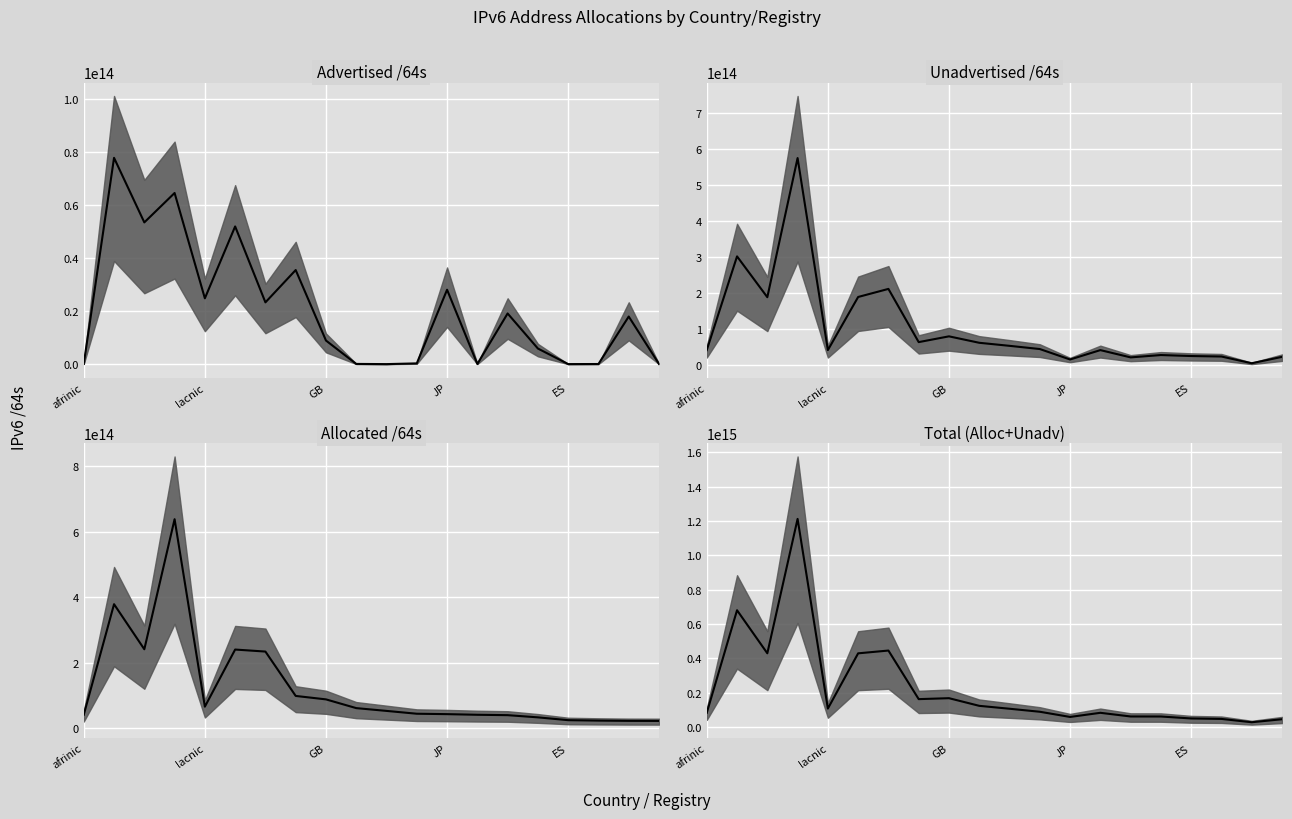

What is the approximate value of Allocated /64s at ES, to the nearest 10?

24854977708030